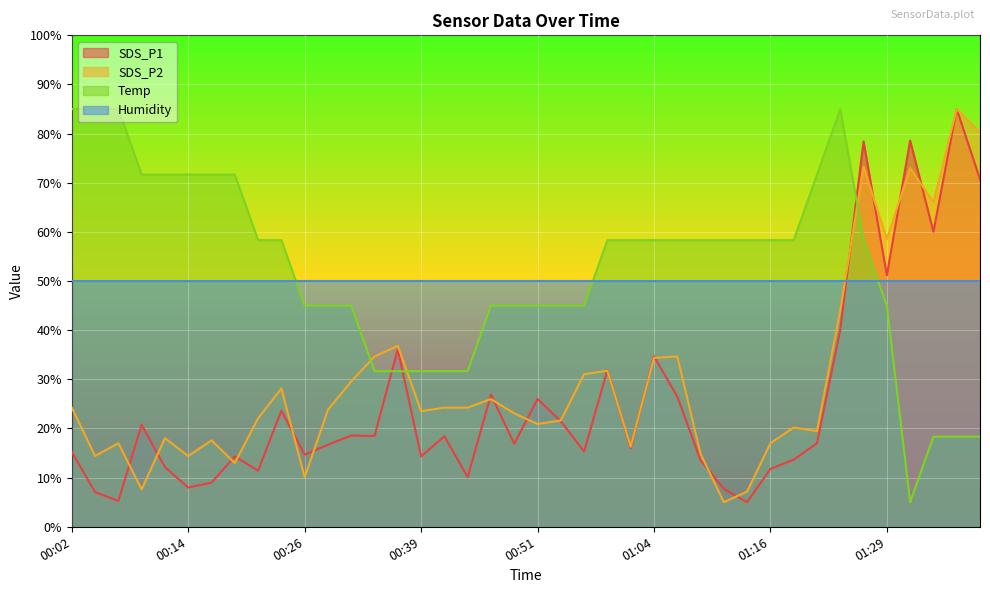

Is it true that Humidity equals 73.1 at 00:51?

False